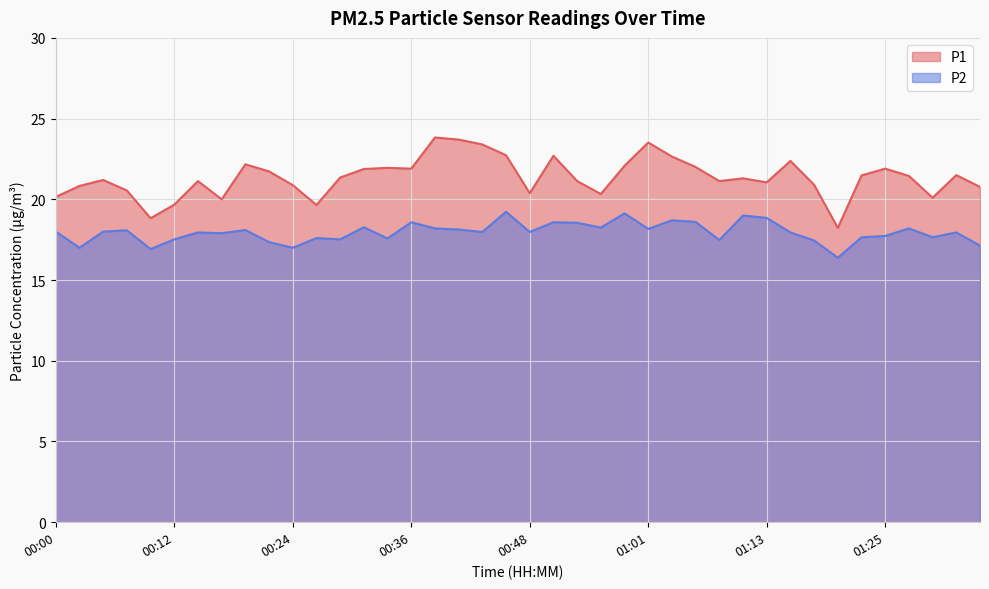

Which has a higher value, 01:03 or 00:07?

01:03